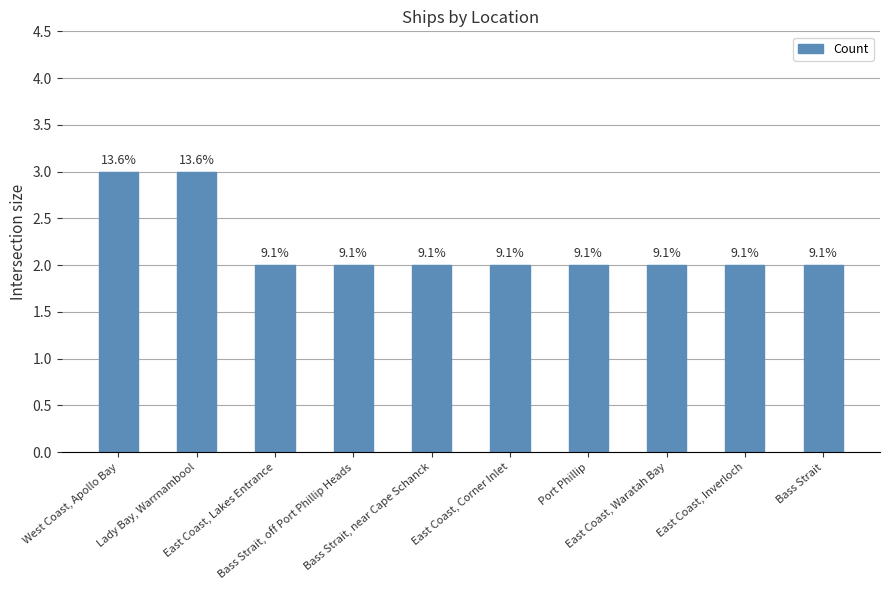

Are the bars horizontal?

No